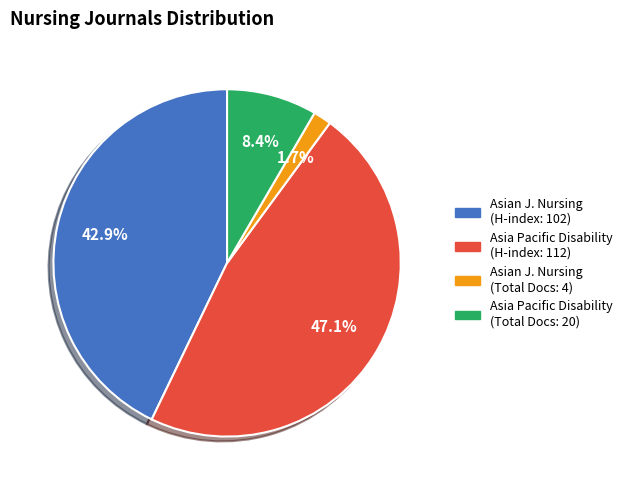

To the nearest percent, what is the average slice percentage?

25%